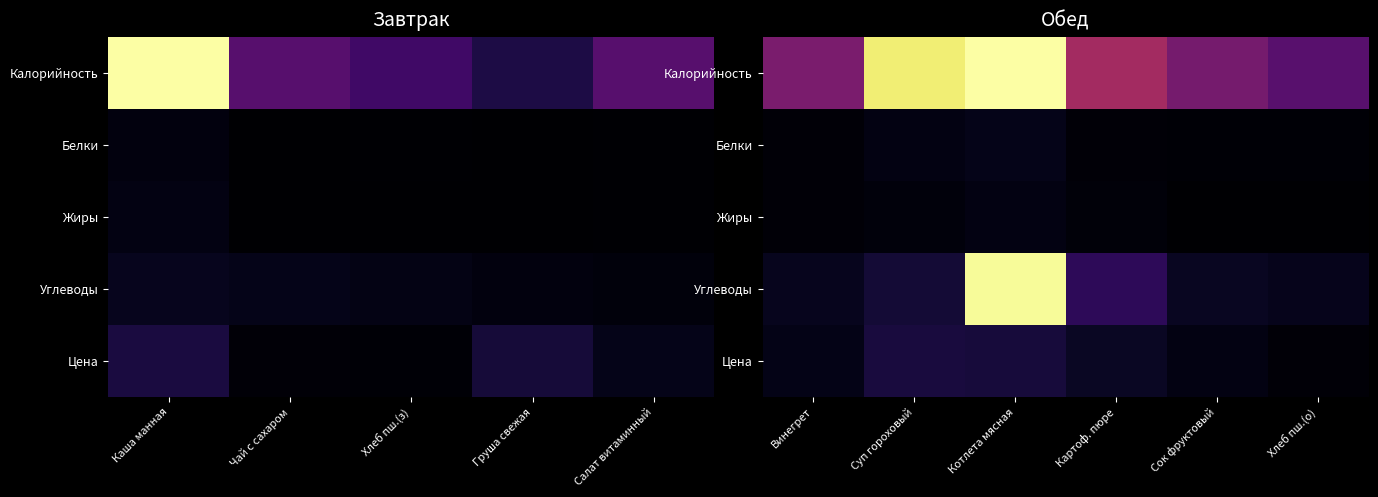

Where is Жиры nearest to the value 0?

Сок фруктовый